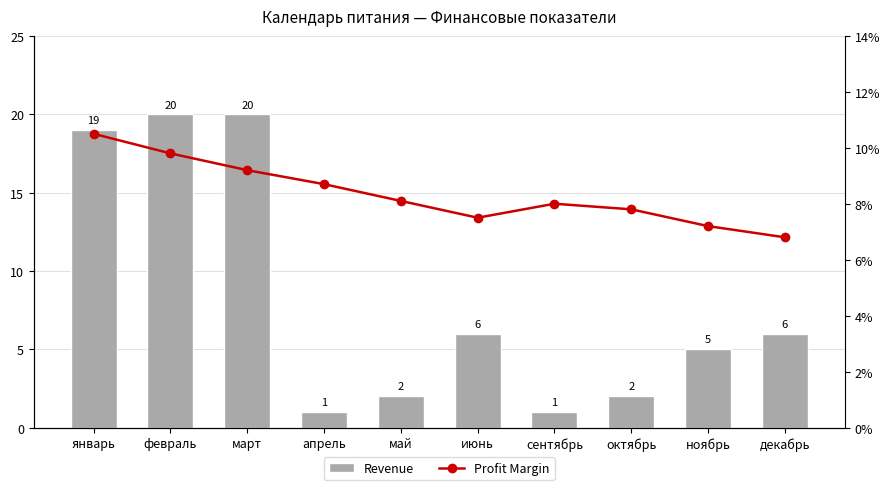

List the labels in order of Profit Margin value, smallest first.

декабрь, ноябрь, июнь, октябрь, сентябрь, май, апрель, март, февраль, январь